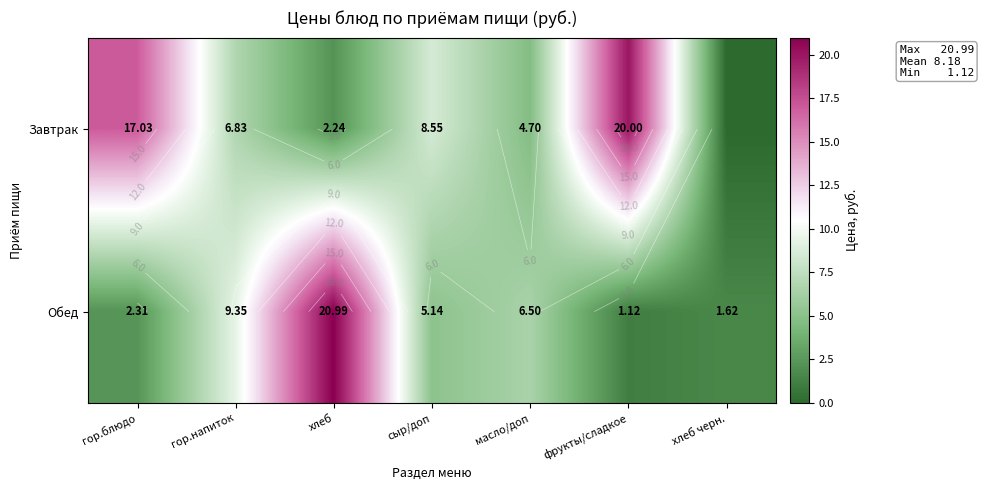

At which label is Обед closest to 11?

гор.напиток